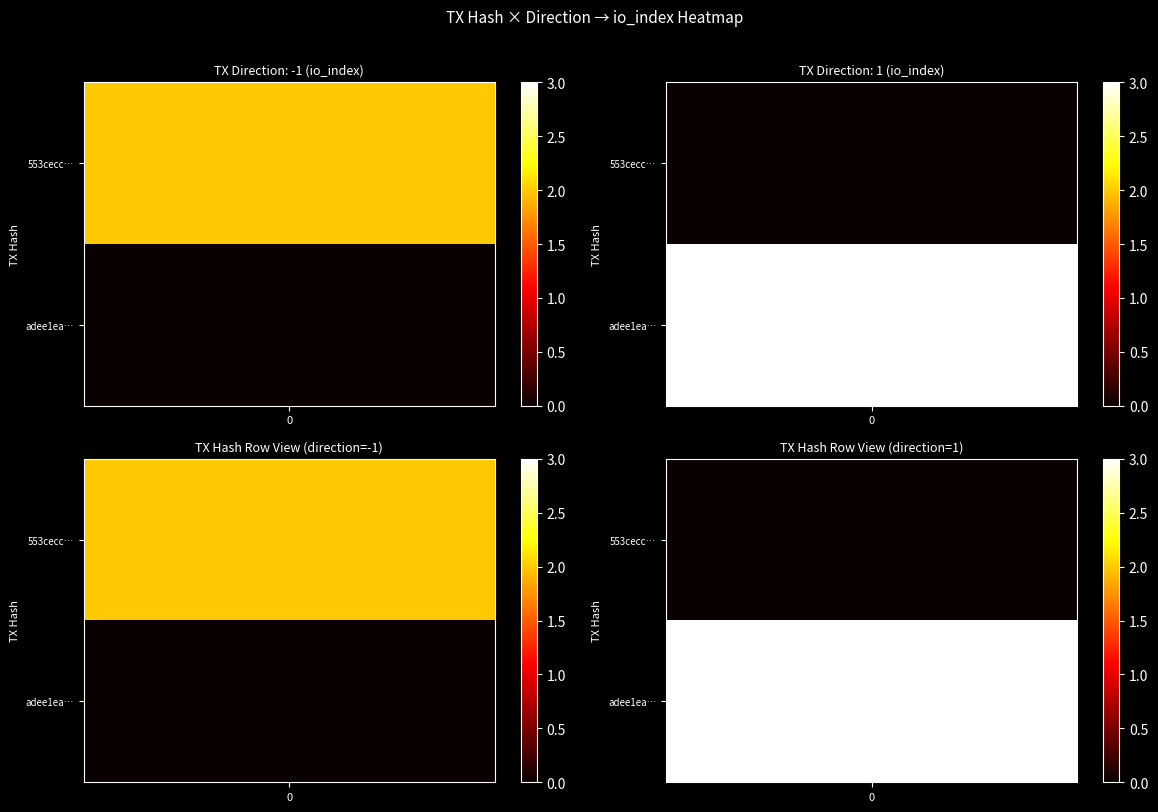

List the series in order of their overall mean, lowest first.

553cecc70aa9d8fce8ff9204abd981aae898b8f, adee1eac2d3715a2f35c50732144080501593df